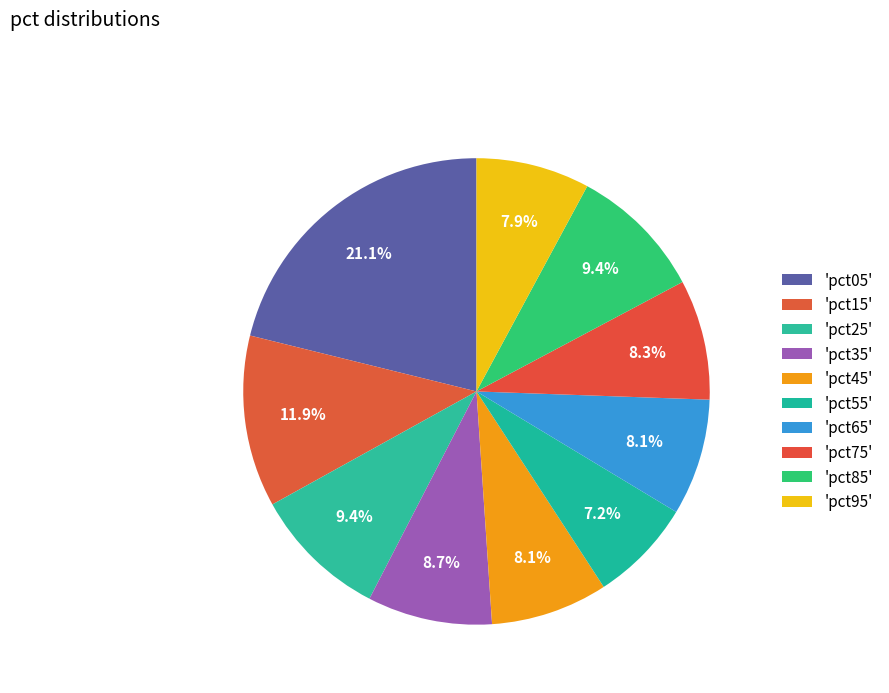

How many slices are in this pie chart?

10